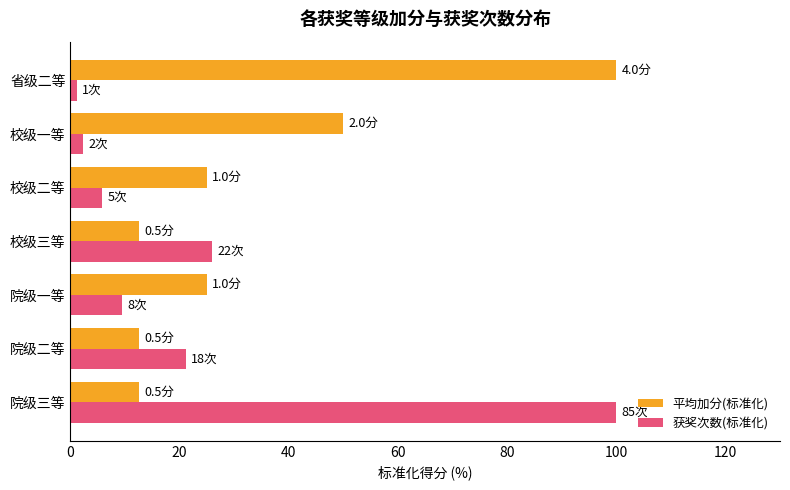

Which category has the highest value in the 获奖次数(标准化) series?

院级三等